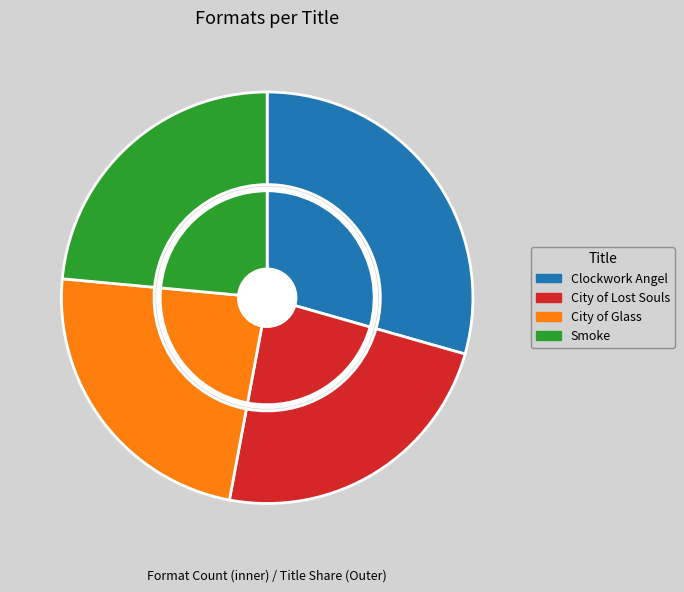

What percentage is the Smoke slice, to the nearest percent?

24%